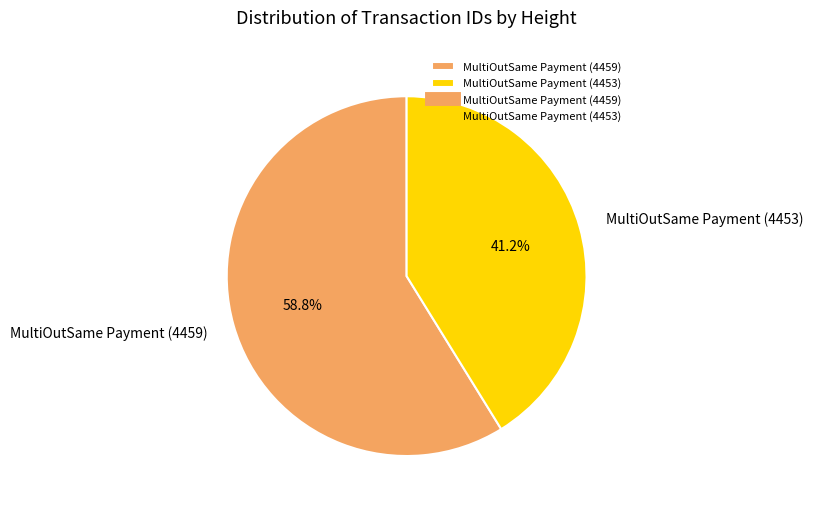

What is the total percentage of MultiOutSame Payment (4453) and MultiOutSame Payment (4459)?

100.0%